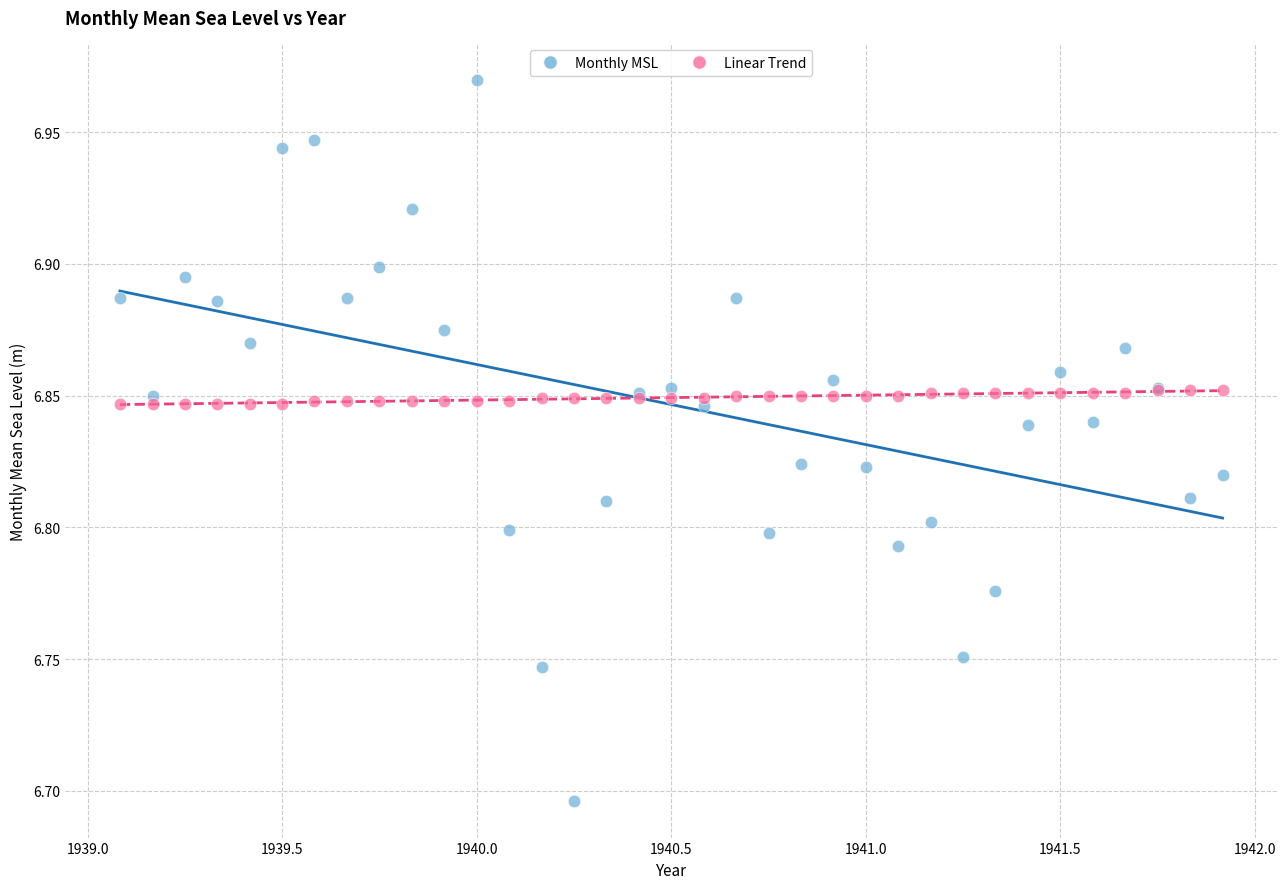

What are all the series names shown in the legend?

Monthly MSL, Linear Trend